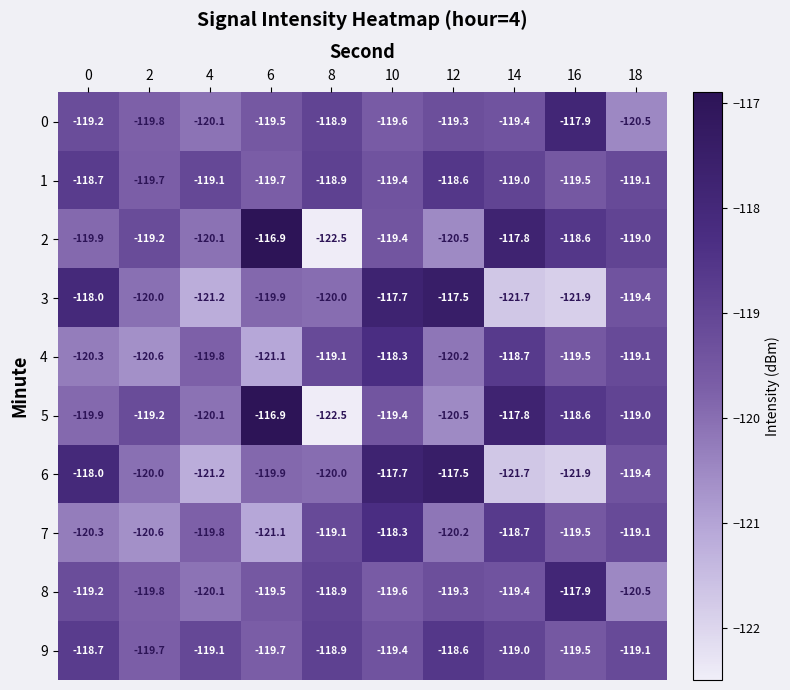

What is the approximate value of 9 at 8?

-118.9